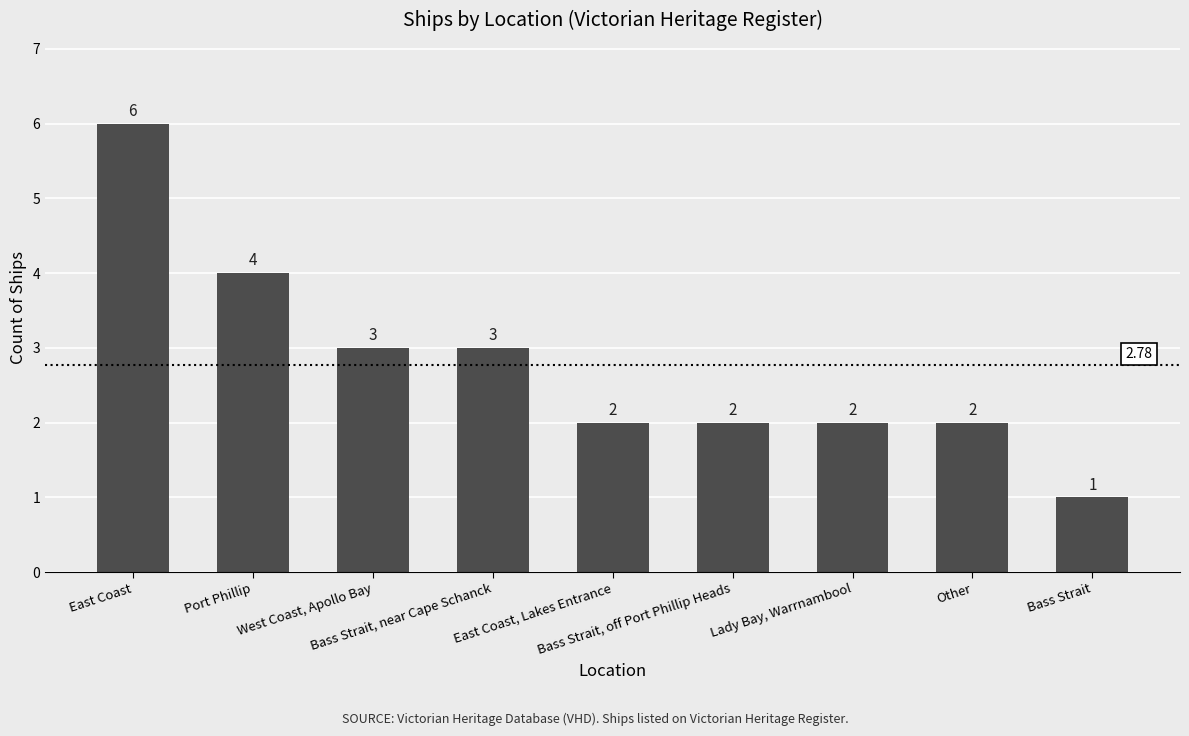

The value at Port Phillip is 4. True or false?

True